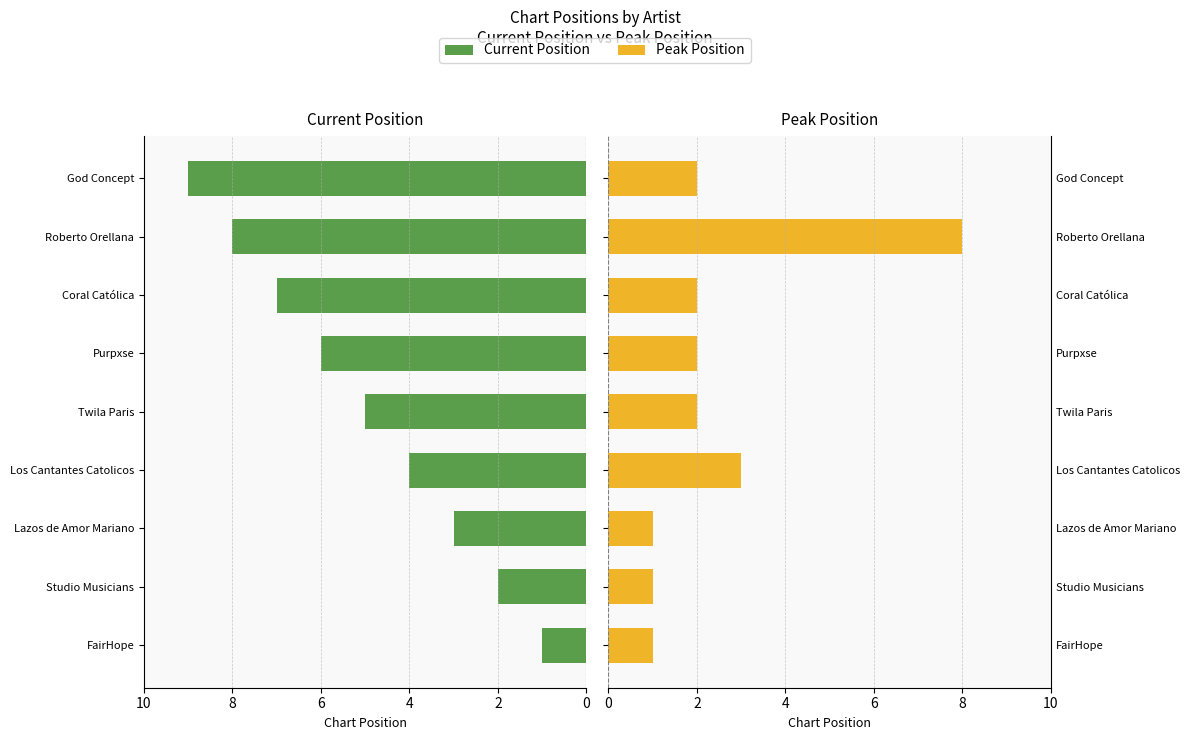

Reading left to right, transcribe all the data shown in this chart.

Current Position: 1	2	3	4	5	6	7	8	9
Peak Position: 1	1	1	3	2	2	2	8	2